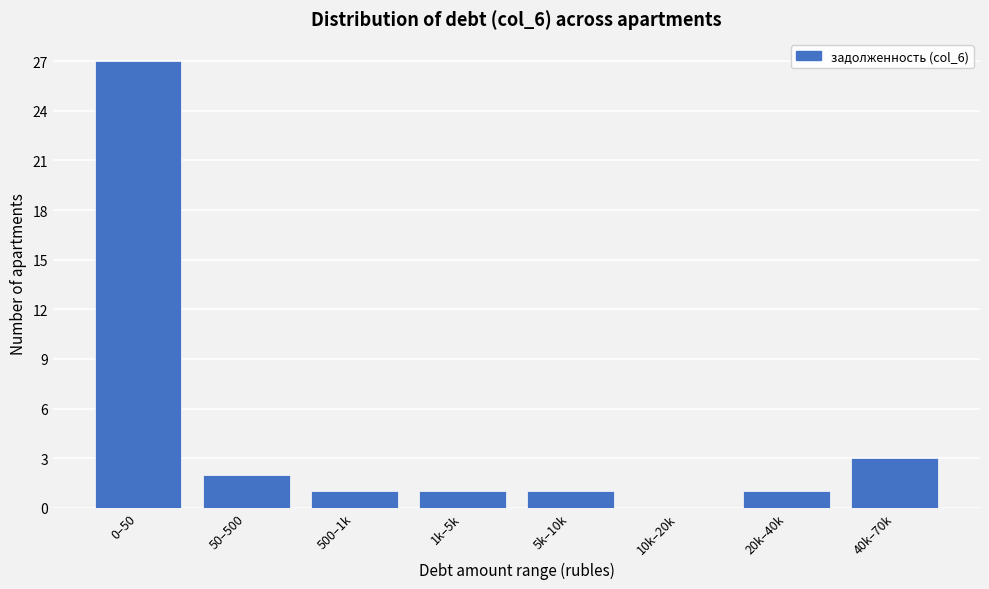

Reading left to right, transcribe all the data shown in this chart.

0–50=27	50–500=2	500–1k=1	1k–5k=1	5k–10k=1	10k–20k=0	20k–40k=1	40k–70k=3